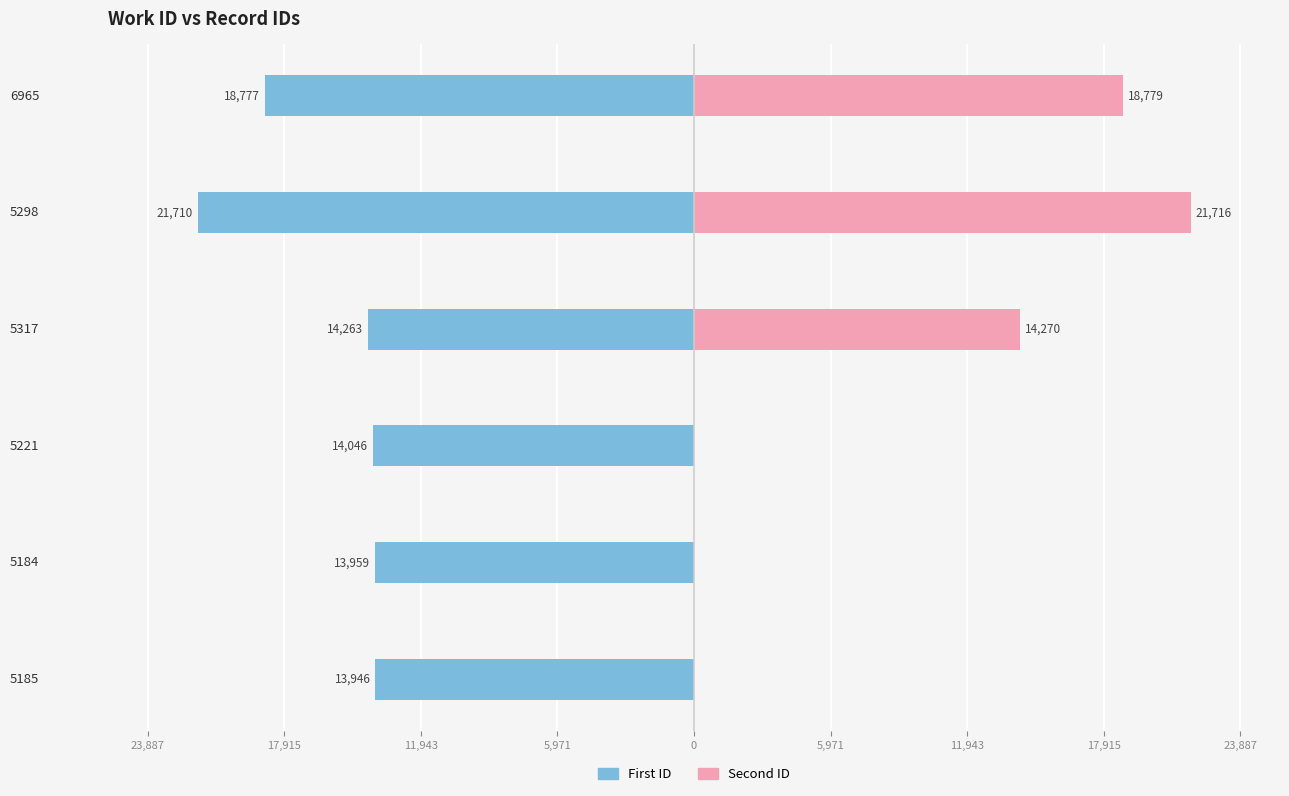

What is the maximum value shown in the chart?

21716